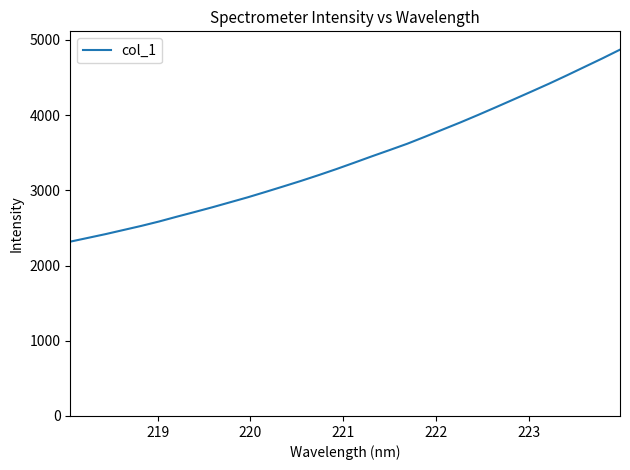

What is the smallest value displayed?

2318.2